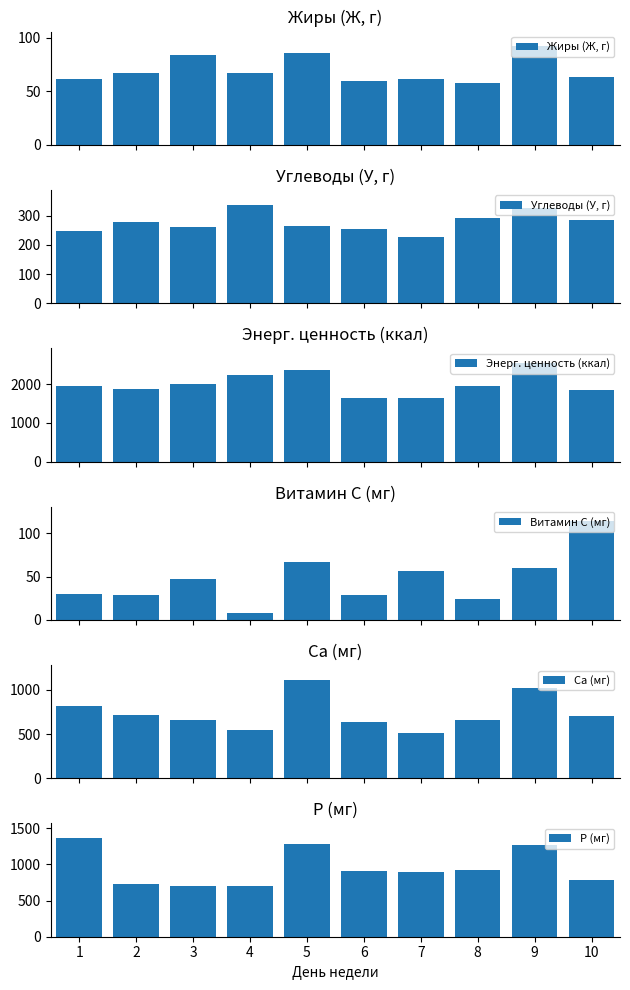

Between 3 and 9, which series saw the biggest shift?

P (мг)